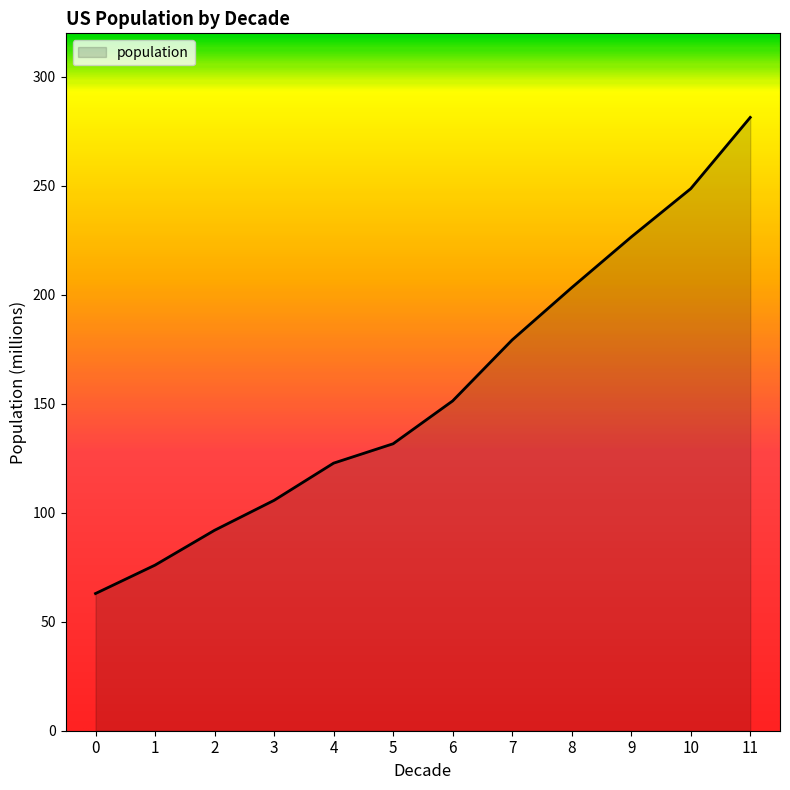

What is the change in value from 5 to 10?

+117.0